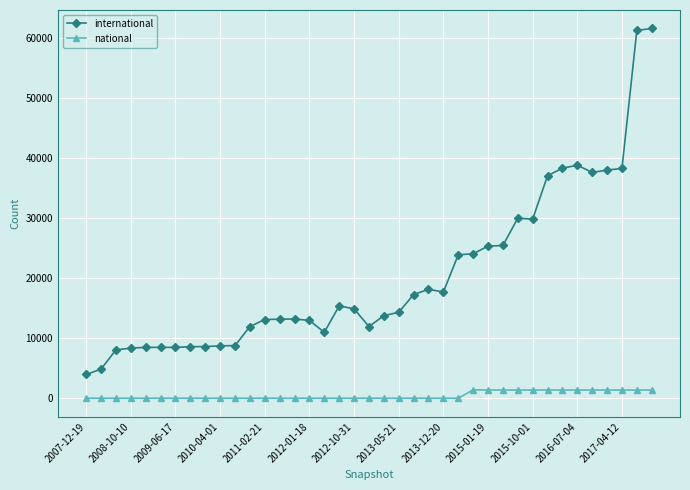

Rank the series by their average value, from lowest to highest.

national, international